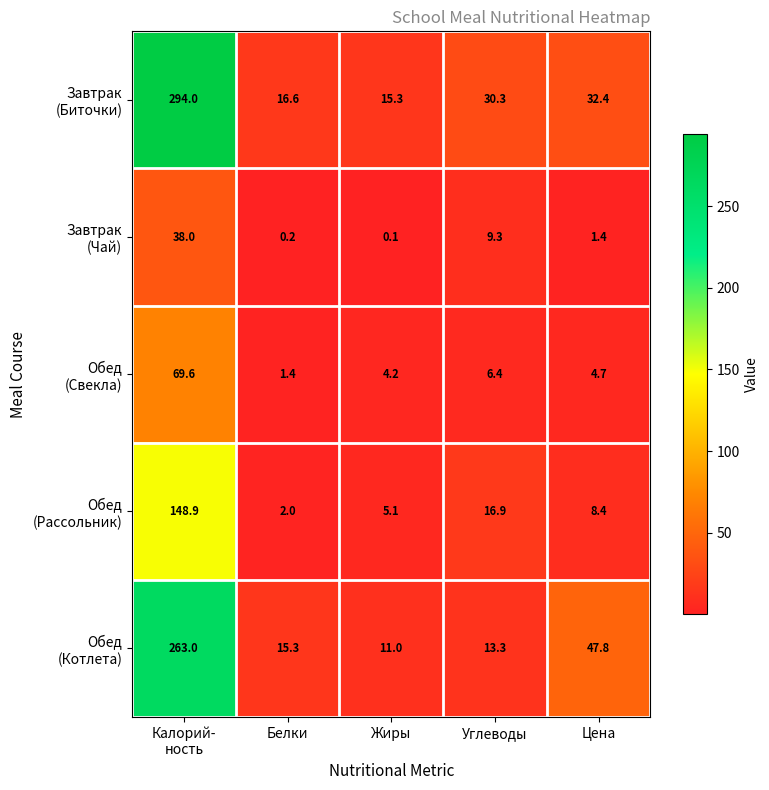

What is the maximum value shown in the chart?

294.0